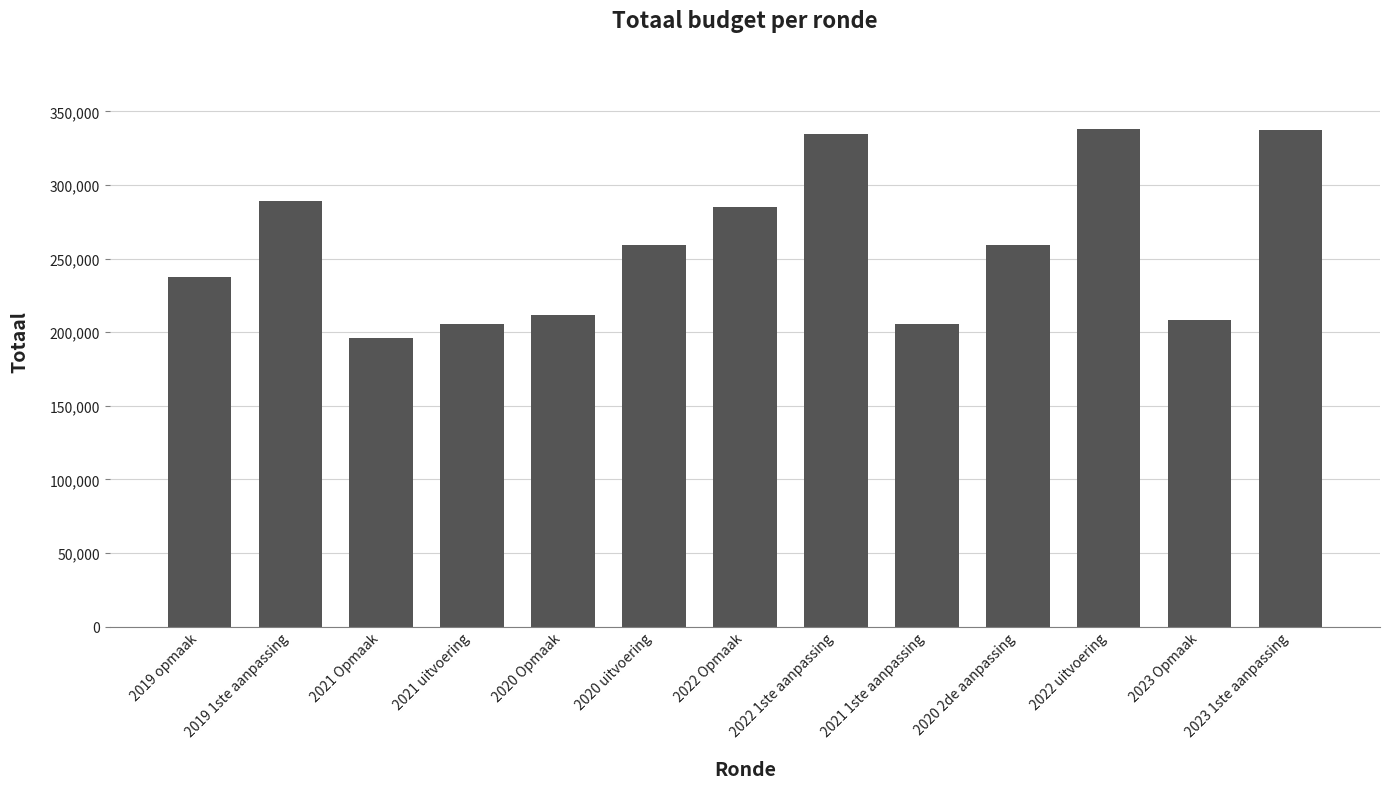

Which label corresponds to the smallest value in the chart?

2021 Opmaak